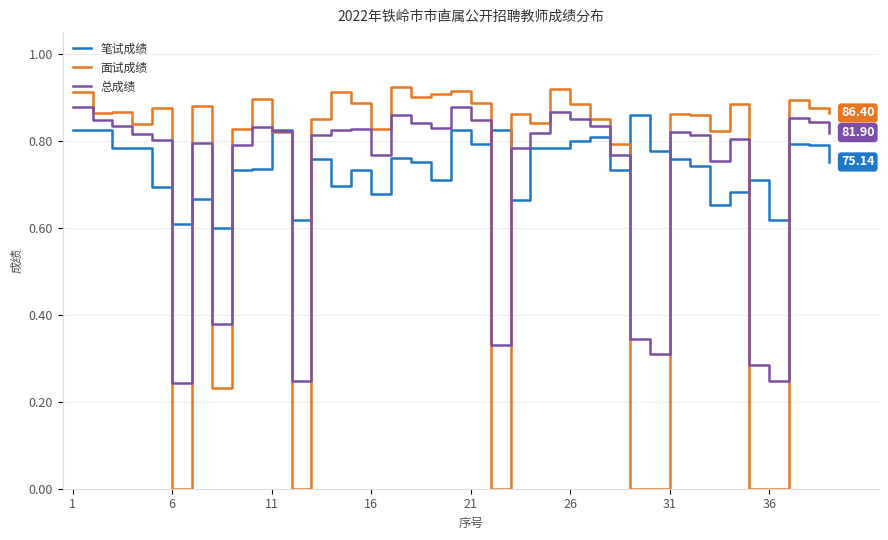

Is this an area chart (filled region under the line)?

No